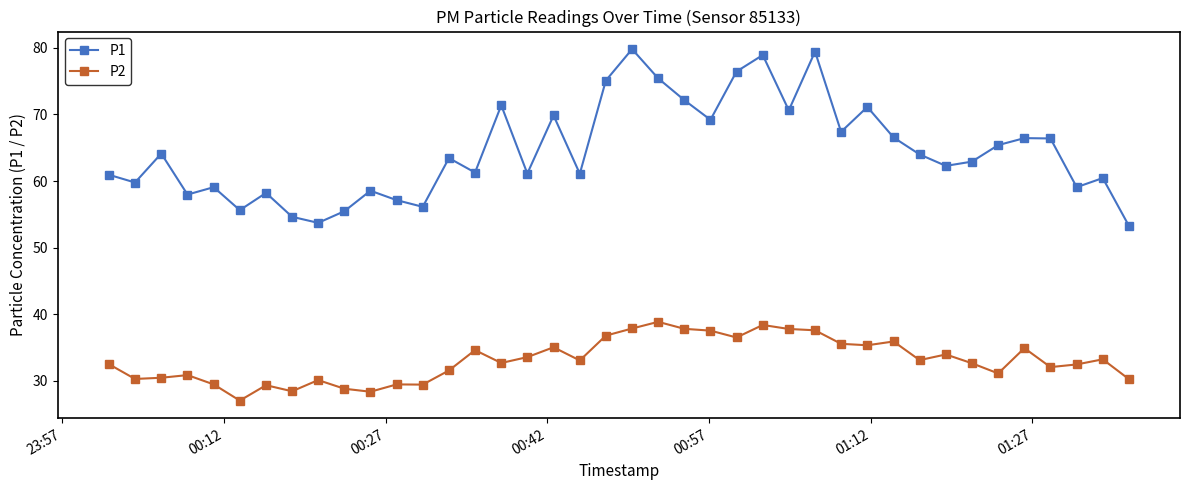

Which series has the largest total across all categories?

P1